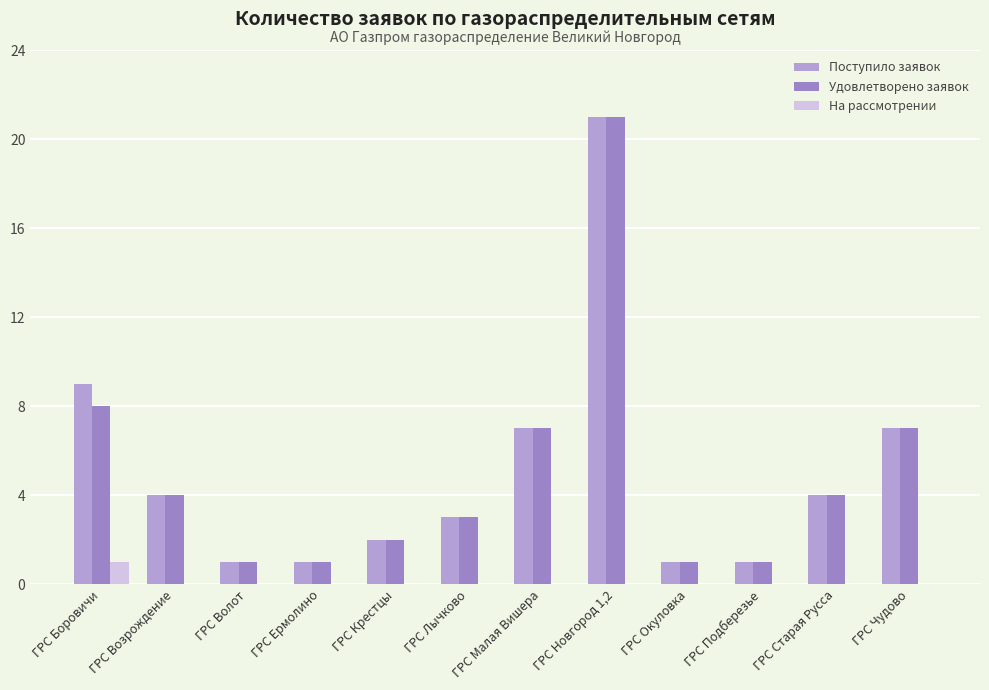

Is the value of На рассмотрении at ГРС Чудово greater than the value of Удовлетворено заявок at ГРС Волот?

No